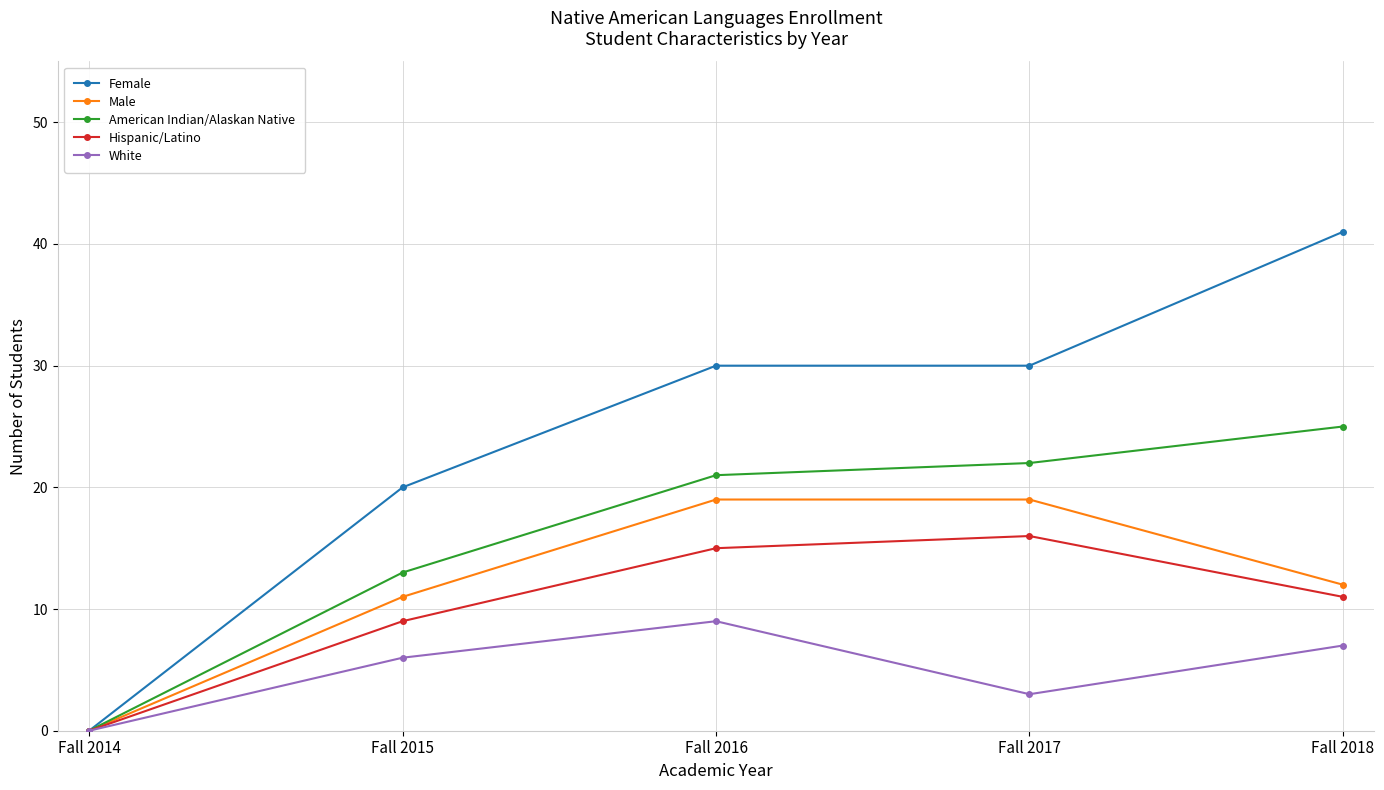

Count the Female values in the range 20 to 30.

3